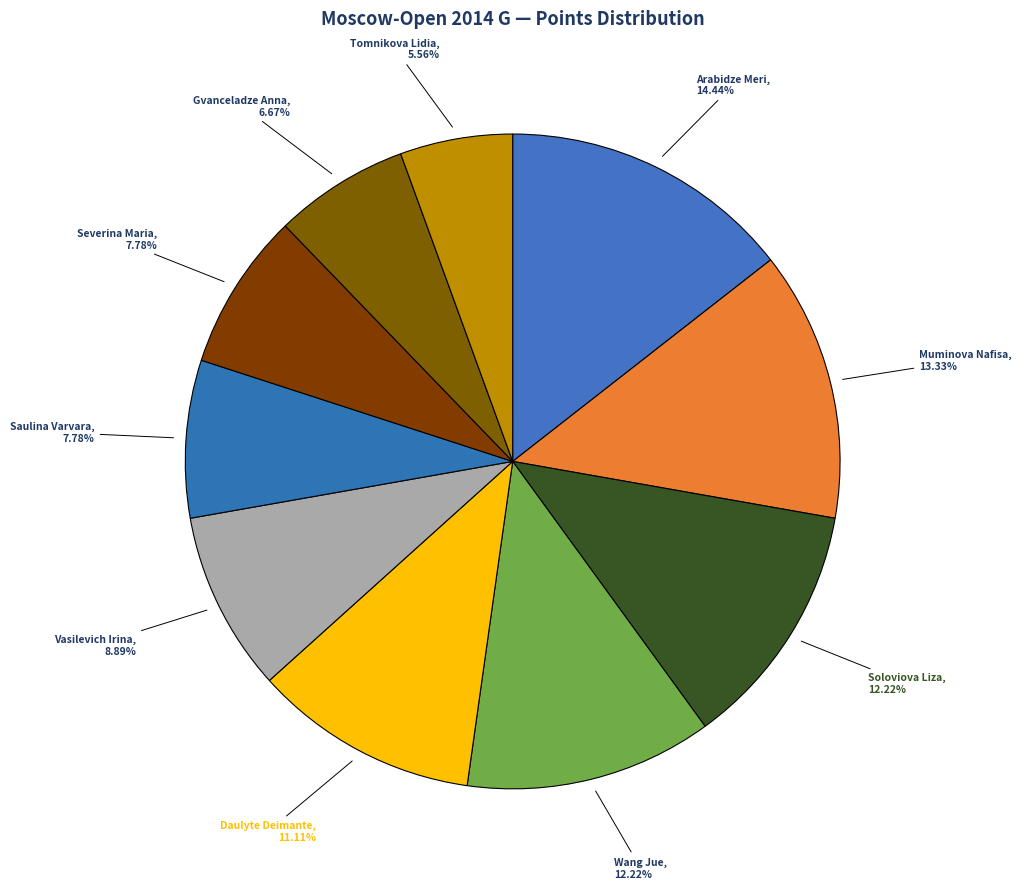

The Tomnikova Lidia slice represents 6% of the pie. True or false?

True